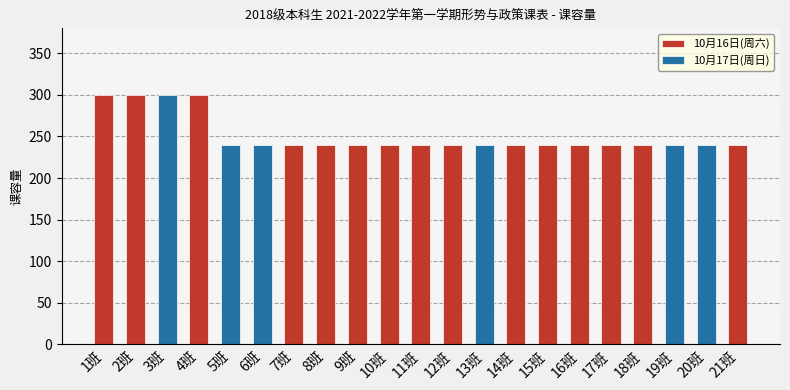

What is the label of the 16th bar from the right?

6班